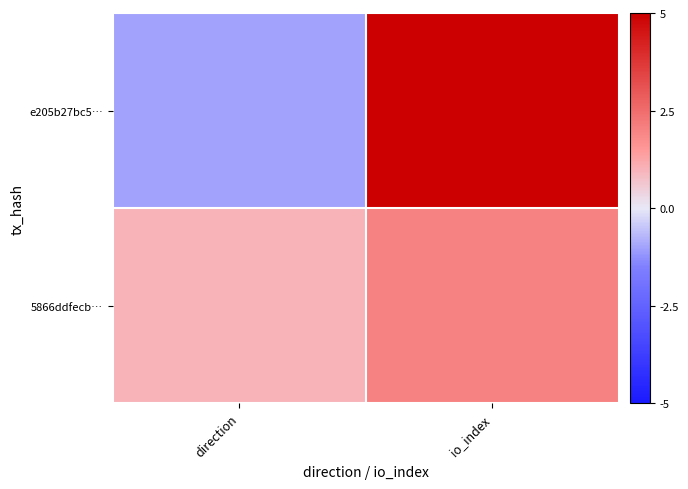

At how many categories does at least one series exceed 2?

1